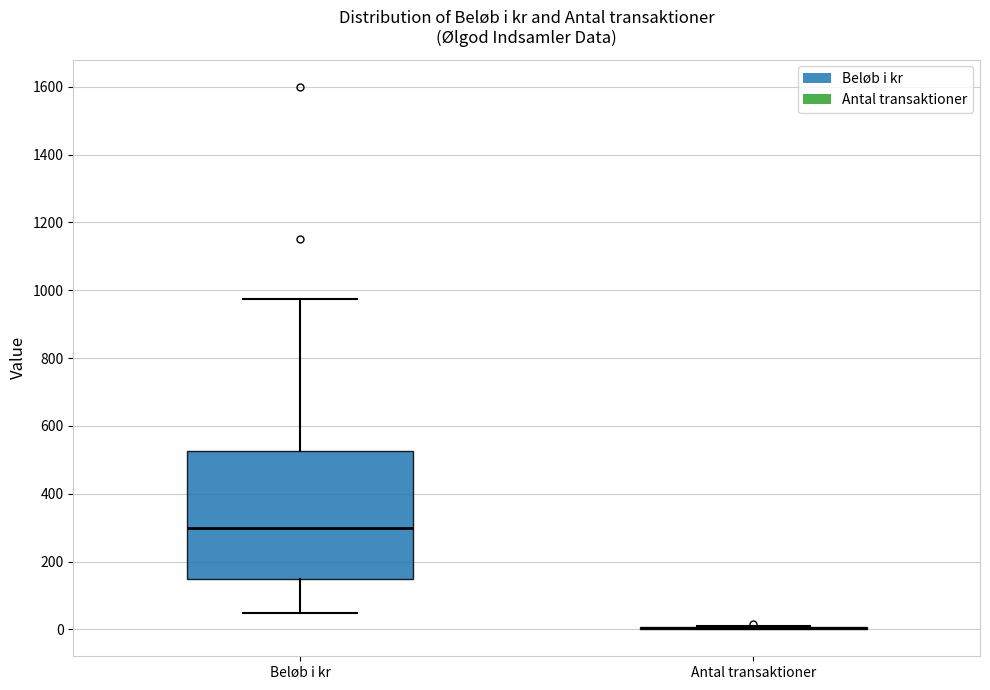

Reading left to right, transcribe this box plot: for each box, give where its median line is, the range the box spans, and where its two whiskers end, as read against the y-axis. The values are not printed on the chart, so give them approximately, as read against the axis.

Beløb i kr: median 300, box 160 to 520, whiskers 60 to 980
Antal transaktioner: box collapsed to a line at 0, whiskers 0 to 20